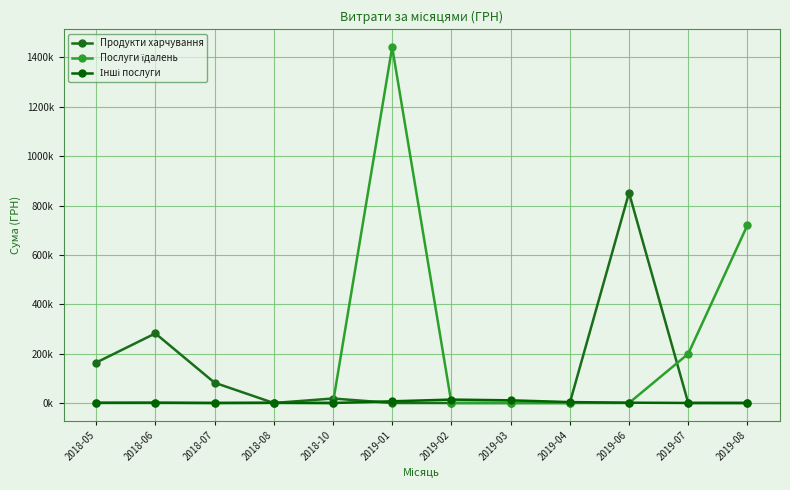

After their last crossing, which series has the higher values: Послуги їдалень or Інші послуги?

Послуги їдалень